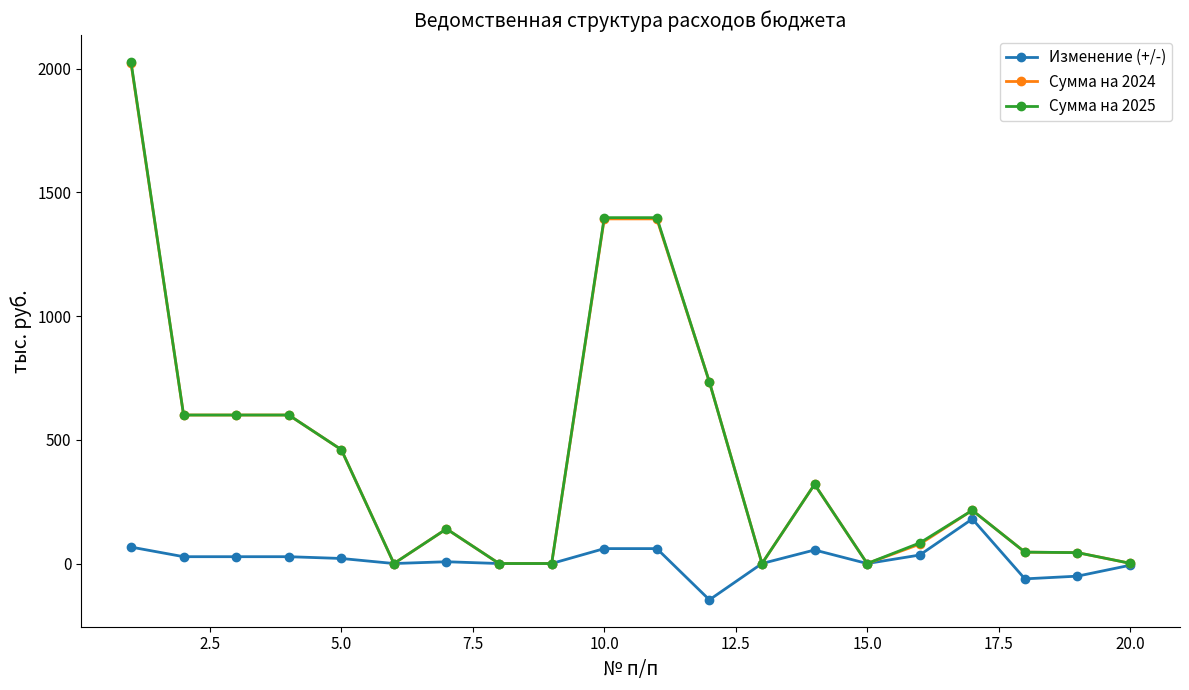

Which series has the widest spread of values?

Сумма на 2025